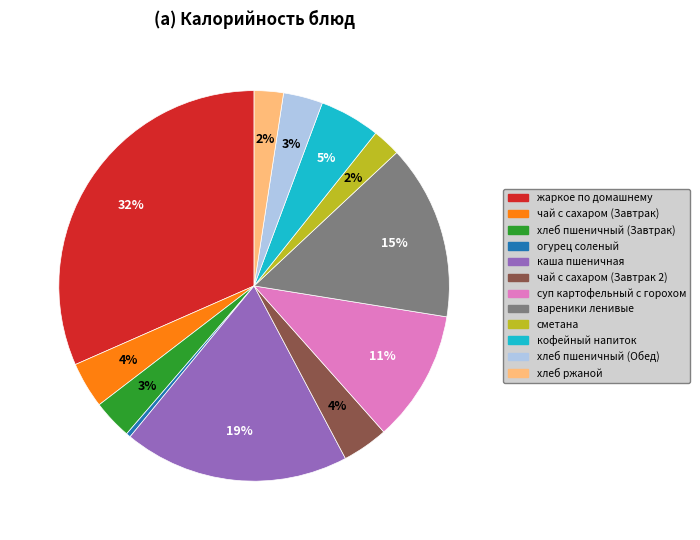

To the nearest percent, what portion does суп картофельный с горохом represent?

11%